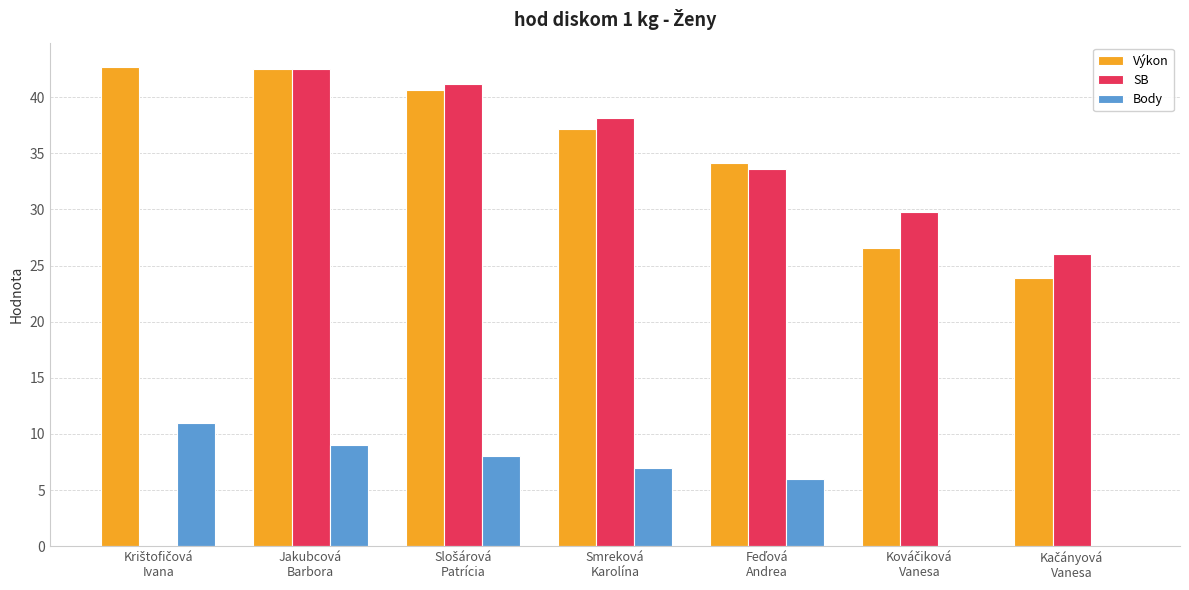

What is the average value of the Body series?

5.9